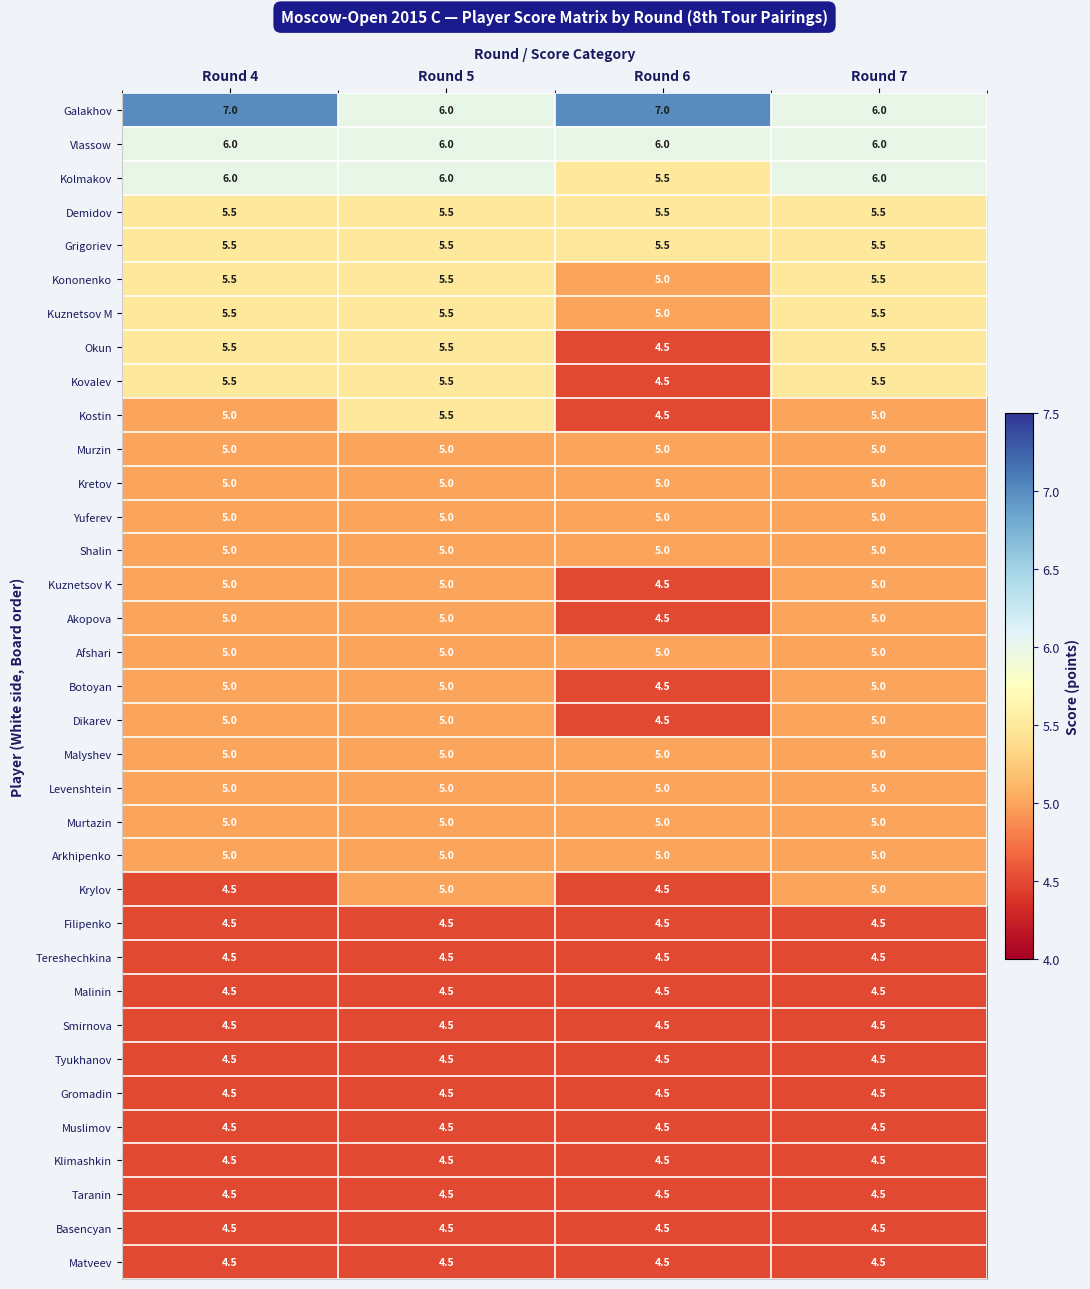

What is the difference between the Kostin values at Round 5 and Round 4?

0.5